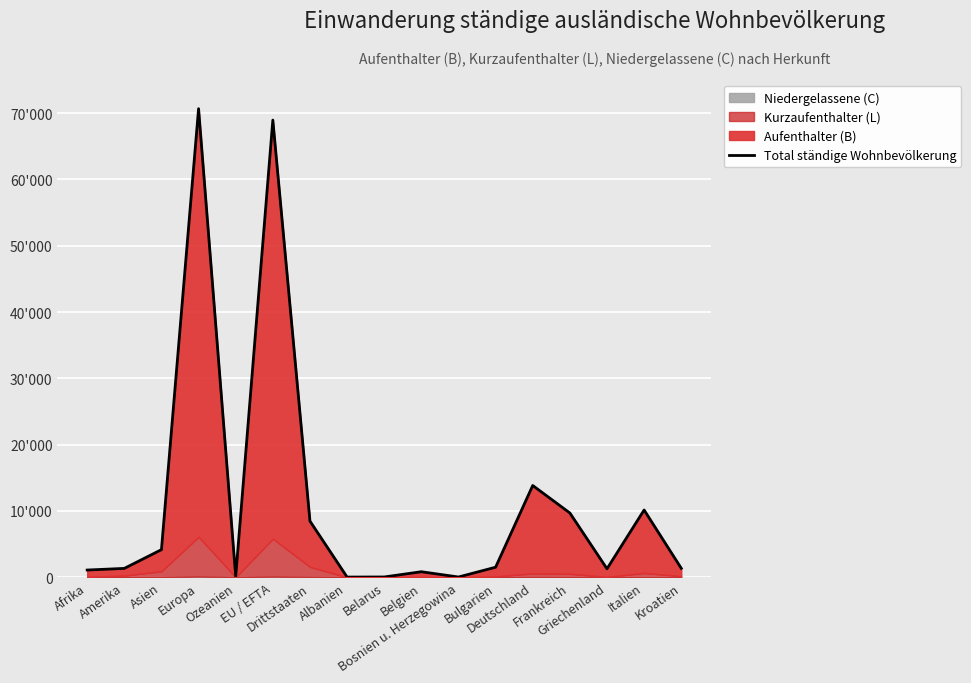

List the labels in order of value, largest first.

Europa, EU / EFTA, Deutschland, Italien, Frankreich, Drittstaaten, Asien, Bulgarien, Kroatien, Amerika, Griechenland, Afrika, Belgien, Ozeanien, Belarus, Bosnien u. Herzegowina, Albanien